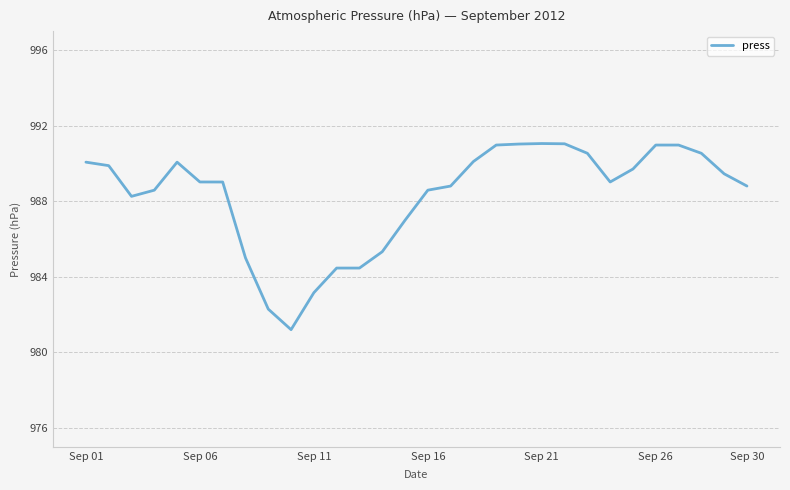

What is the minimum value shown in the chart?

981.2